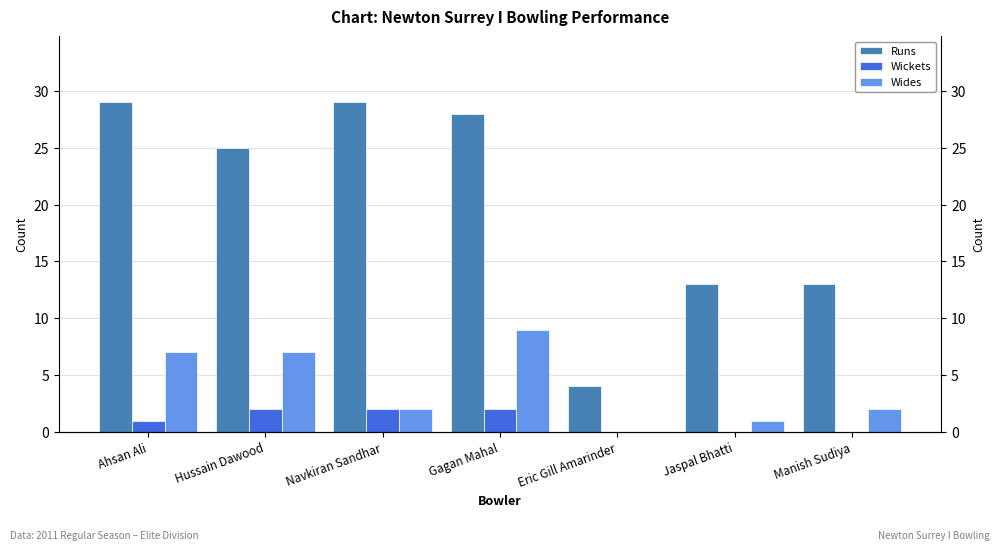

Is it true that Wickets equals 2 at Gagan Mahal?

True